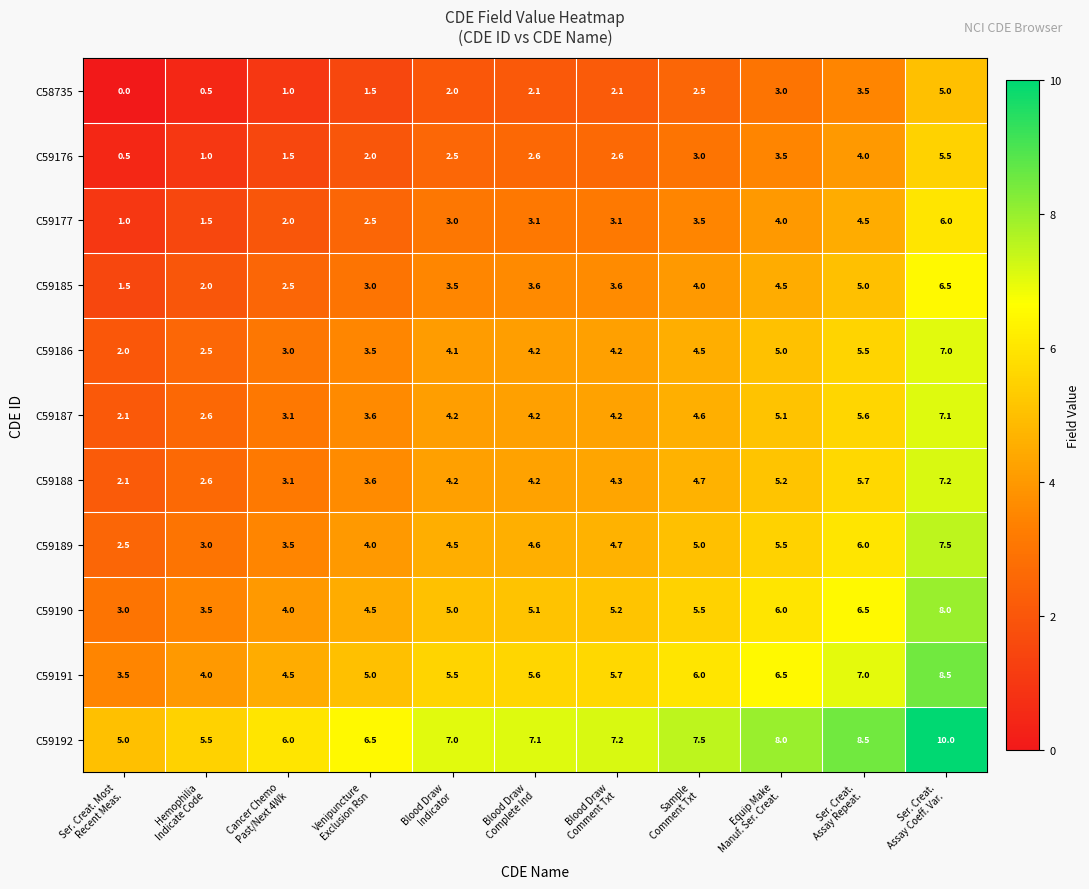

List the series in order of their peak value, lowest first.

C58735, C59176, C59177, C59185, C59186, C59187, C59188, C59189, C59190, C59191, C59192